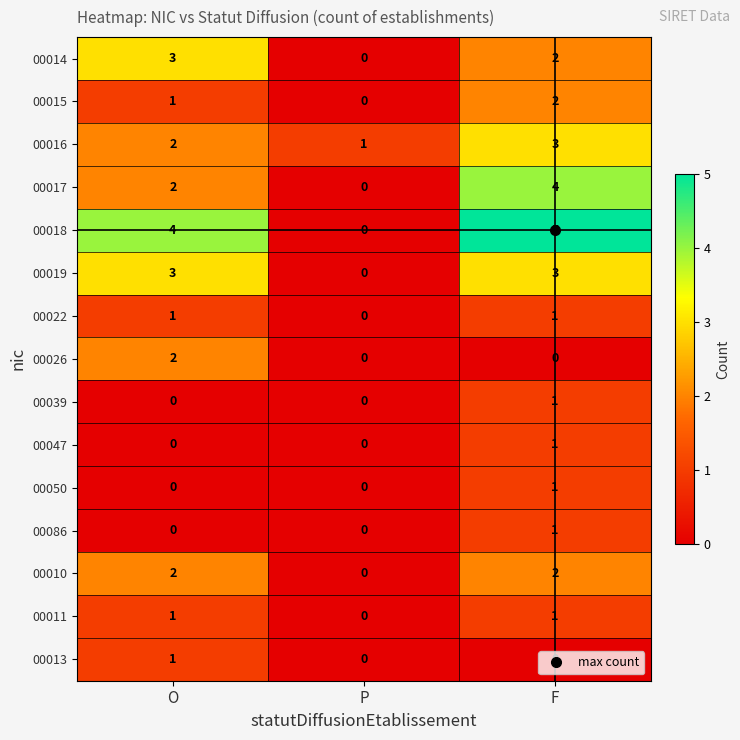

At which category is the sum across all series the highest?

F